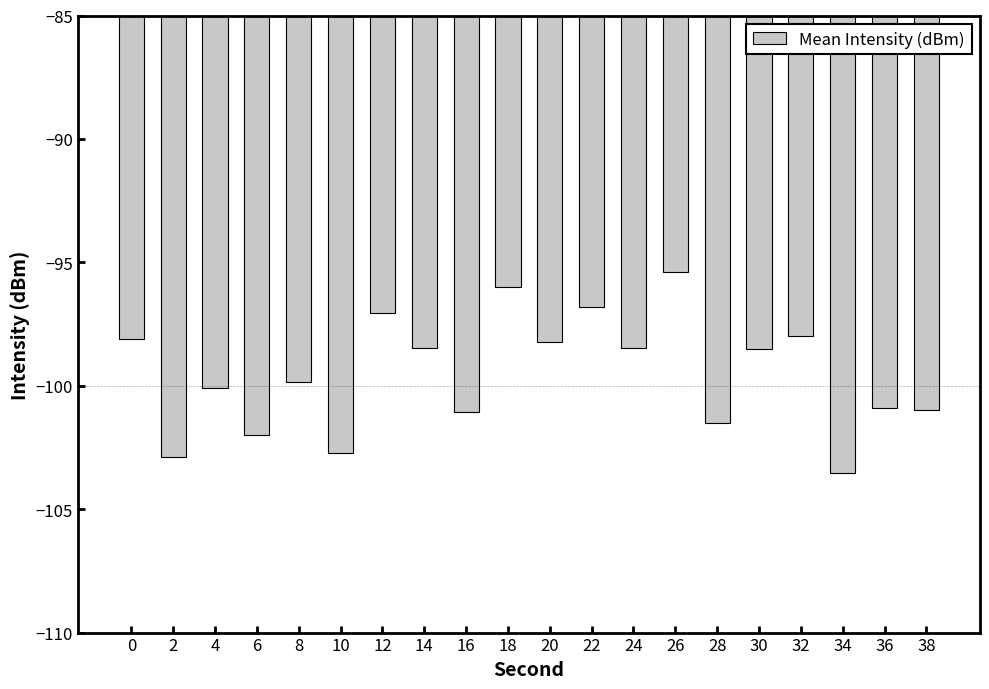

What is the minimum value shown in the chart?

-103.5